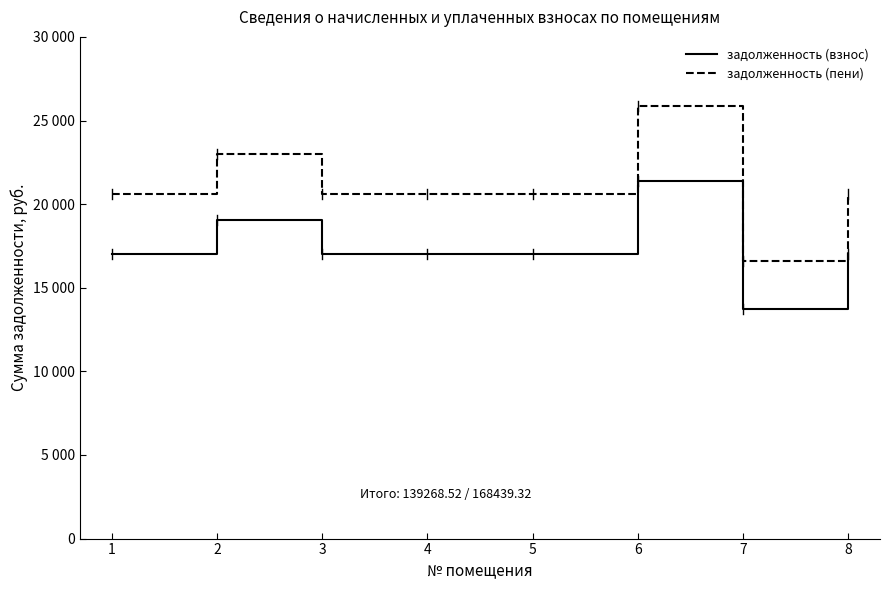

Reading left to right, extract all data points from this chart.

задолженность (взнос): 1=17021.6	2=19025.9	3=17021.6	4=17021.6	5=17021.6	6=21406.9	7=13727.5	8=17021.6
задолженность (пени): 1=20587.0	2=23011.0	3=20587.0	4=20587.0	5=20587.0	6=25890.7	7=16602.8	8=20587.0